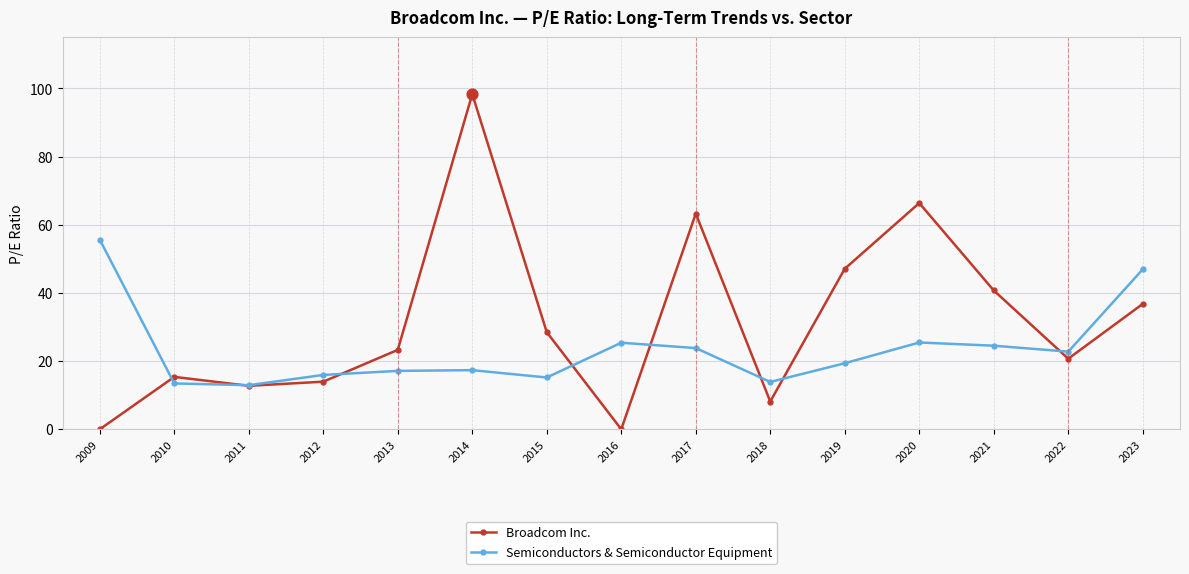

At which category is the sum across all series the highest?

2014